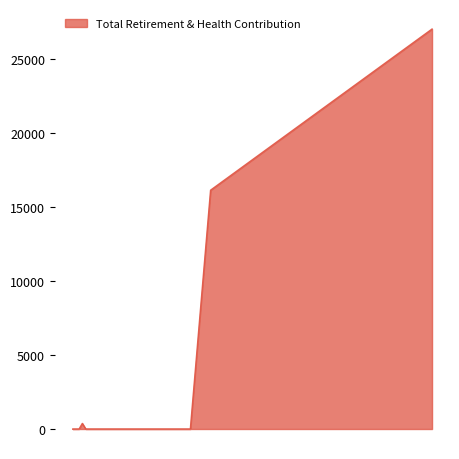

What is the difference between the second highest and second lowest values?

16142